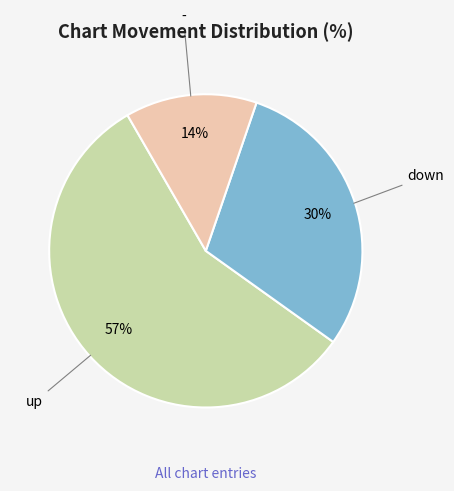

Which slice is the smallest?

-